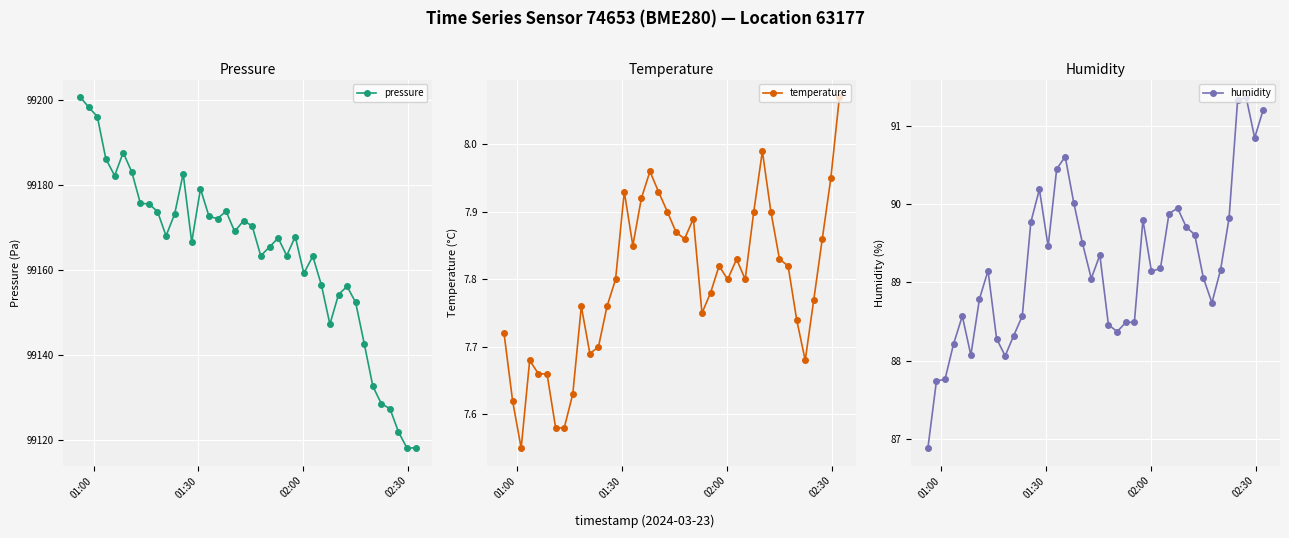

What is the highest value of the temperature series?

8.1